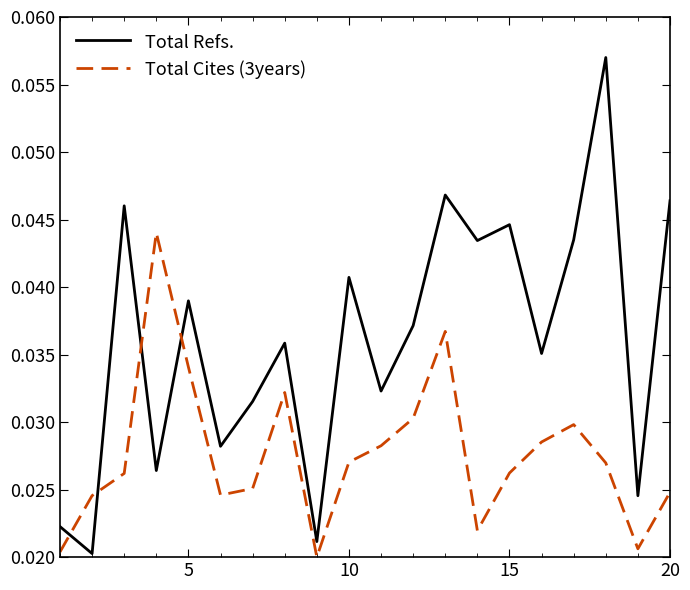

Which series has the largest total across all categories?

Total Refs.